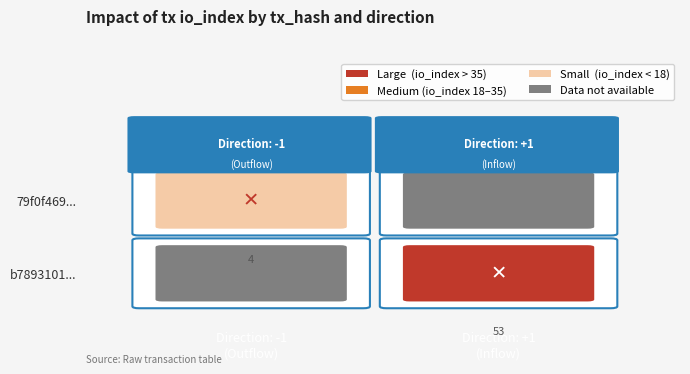

What is the highest value of the b7893101... series?

53